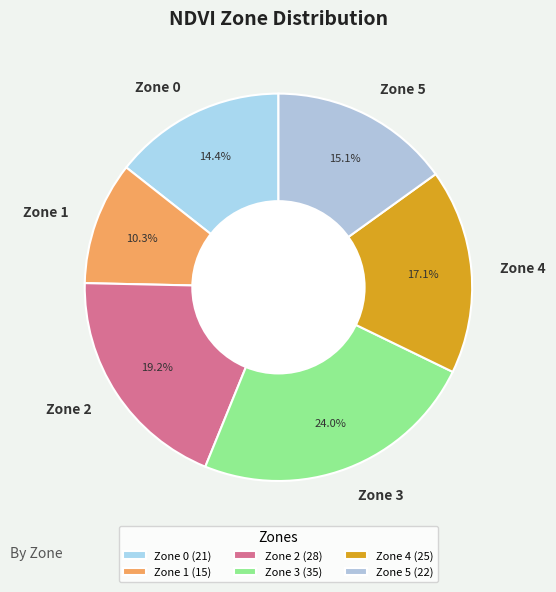

Does Zone 2 account for over 50% of the chart?

No